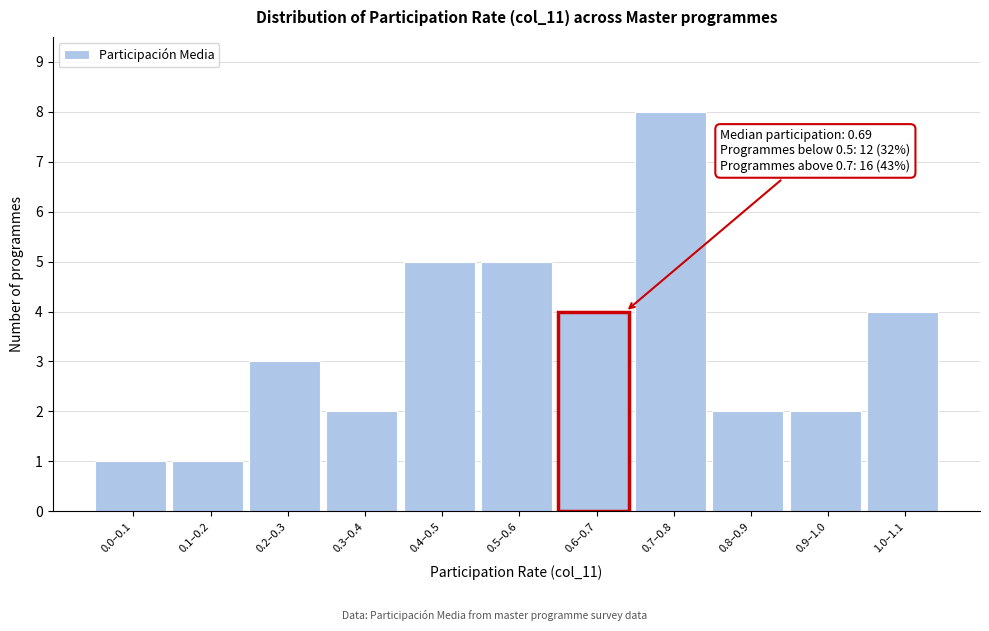

Reading left to right, extract all data points from this chart.

0.0–0.1=1	0.1–0.2=1	0.2–0.3=3	0.3–0.4=2	0.4–0.5=5	0.5–0.6=5	0.6–0.7=4	0.7–0.8=8	0.8–0.9=2	0.9–1.0=2	1.0–1.1=4